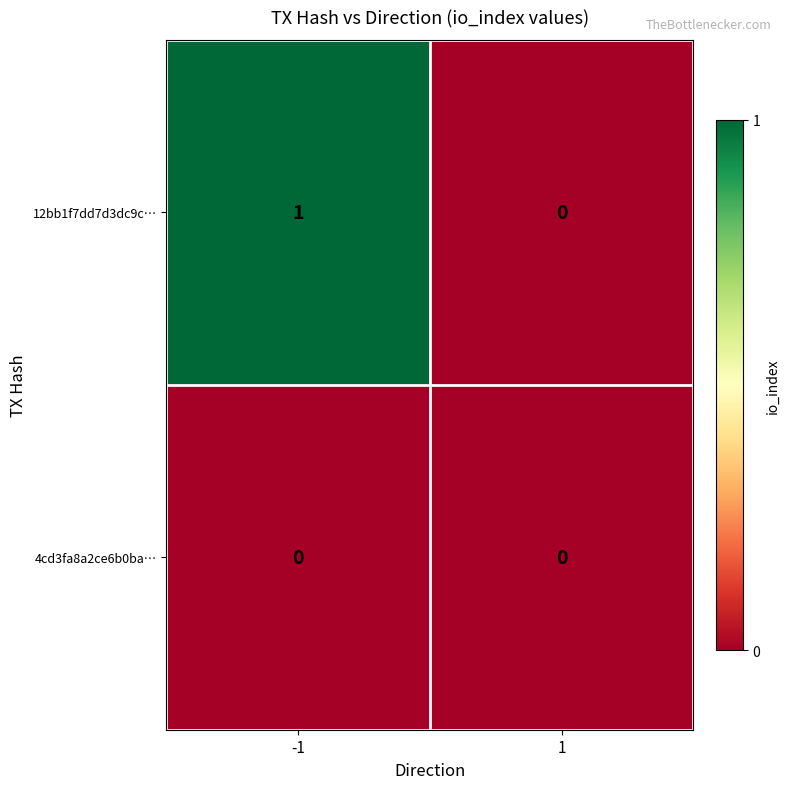

List the series in order of their peak value, highest first.

12bb1f7dd7d3dc9c…, 4cd3fa8a2ce6b0ba…